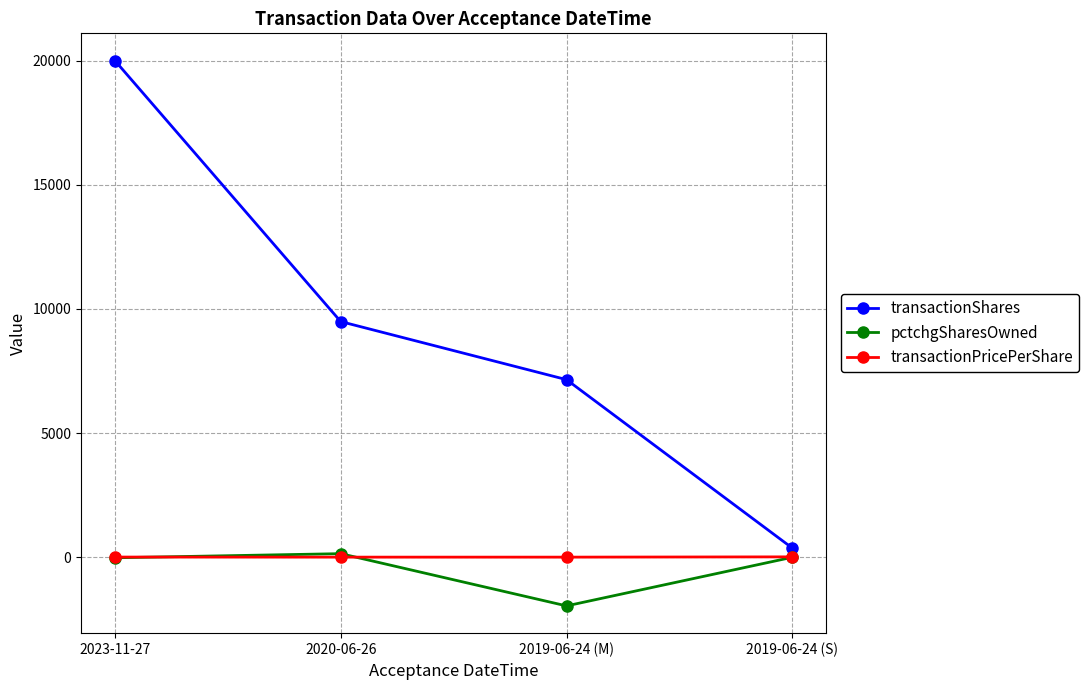

Where is the first local minimum for pctchgSharesOwned?

2019-06-24 (M)